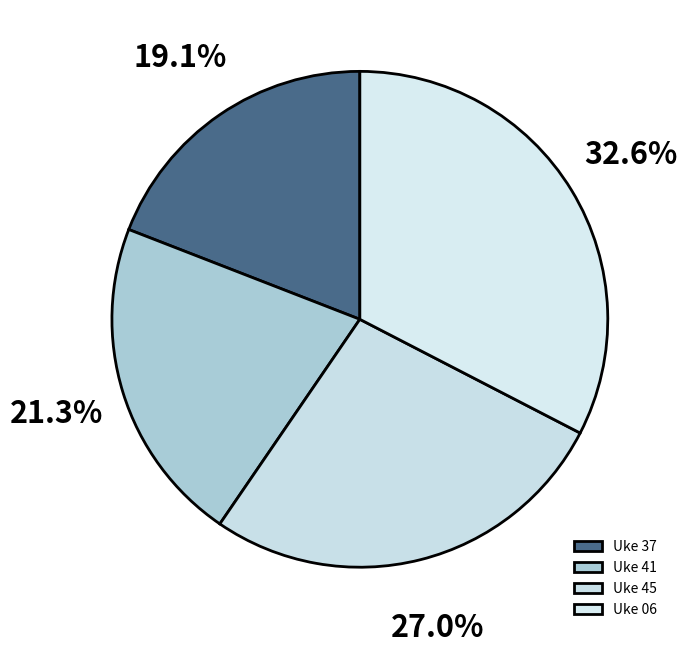

Combined, do Uke 41 and Uke 45 account for over 50%?

No